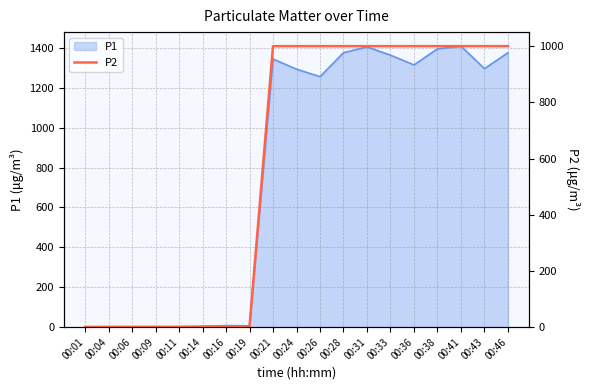

Which category has the lowest value across all series?

00:01